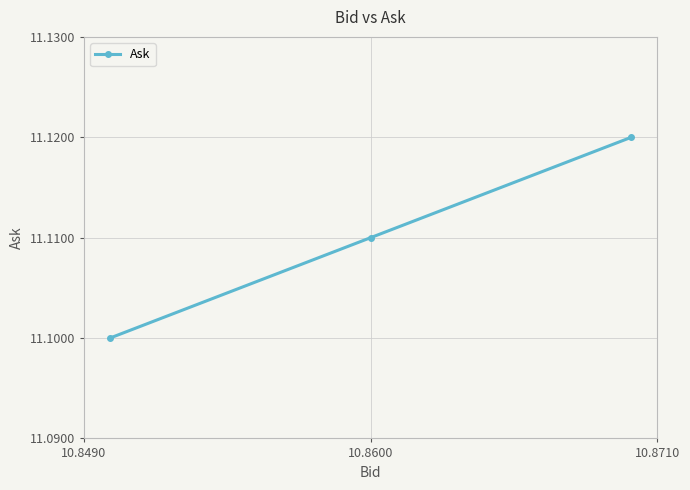

What is the sum of all values?

33.3